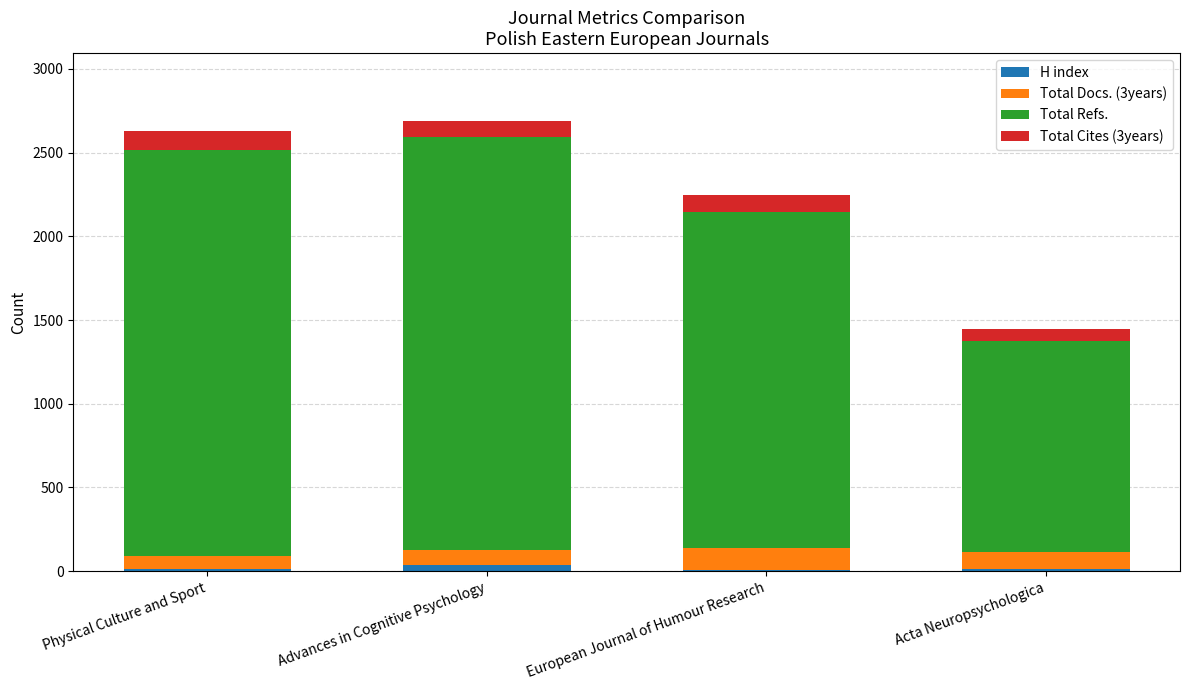

At how many categories does at least one series exceed 2030?

2